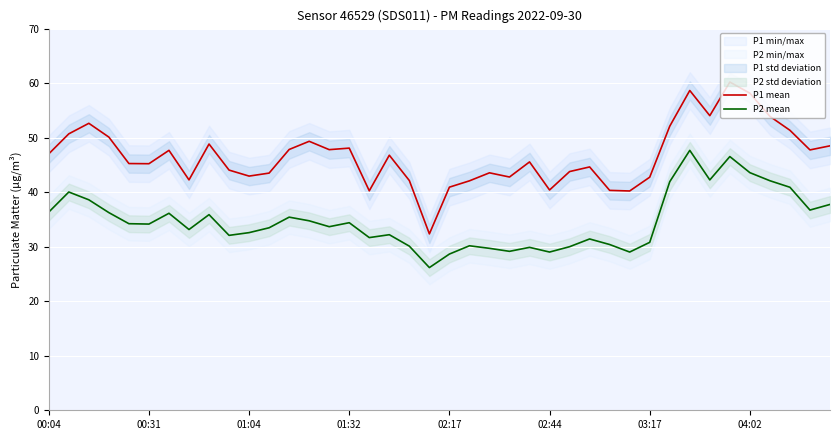

Rank the series by their average value, from highest to lowest.

P1 mean, P2 mean